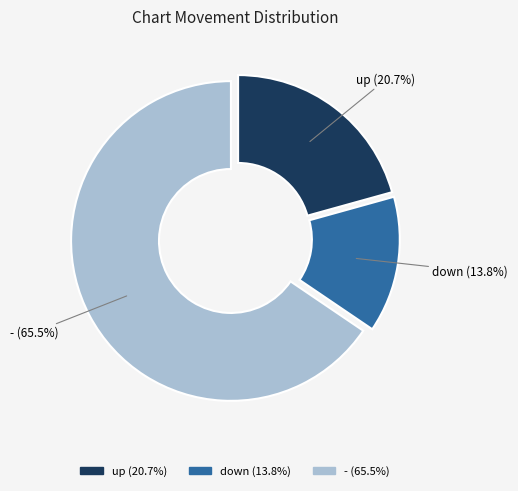

To the nearest percent, what percentage of the pie is up?

21%